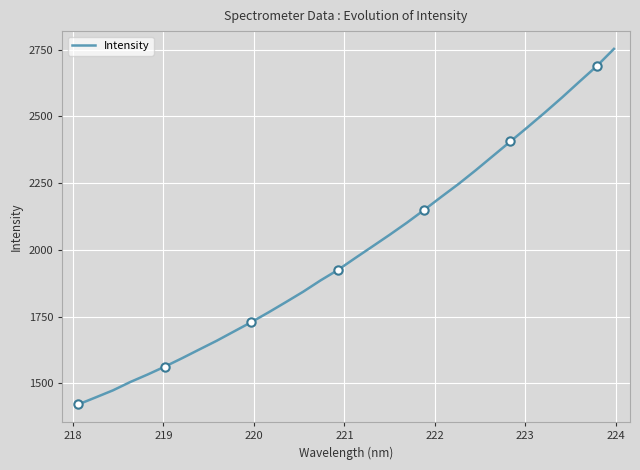

How many values are below 1968?

16